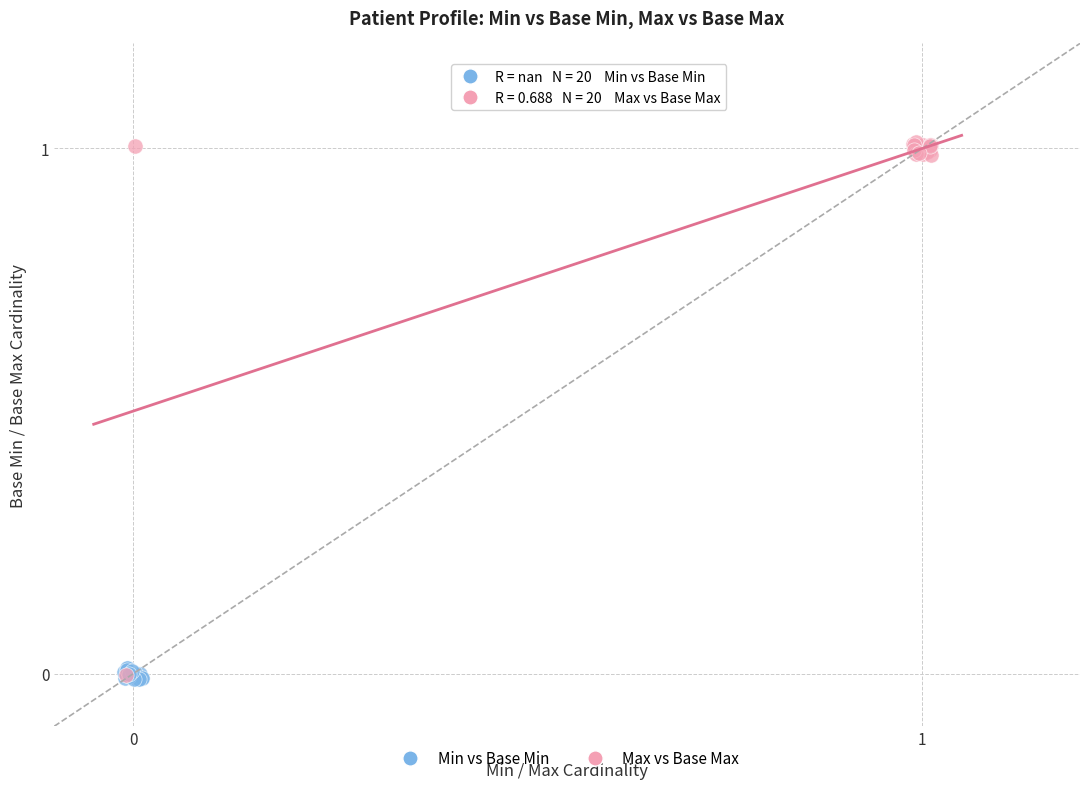

Which series has the largest Y range (max minus min)?

Max vs Base Max